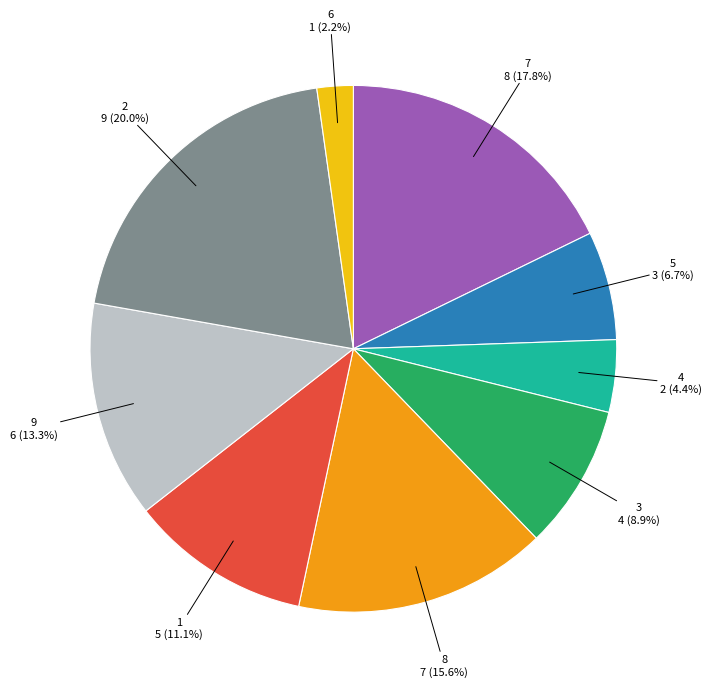

Which category has the biggest portion of the pie?

2